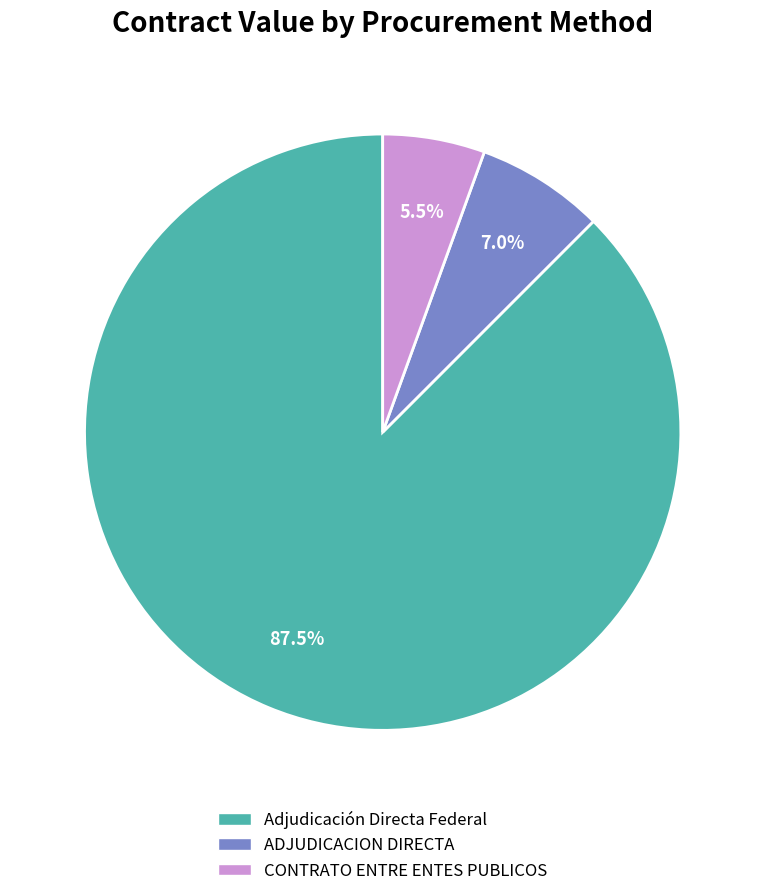

Is there any slice that represents more than half of the pie?

Yes